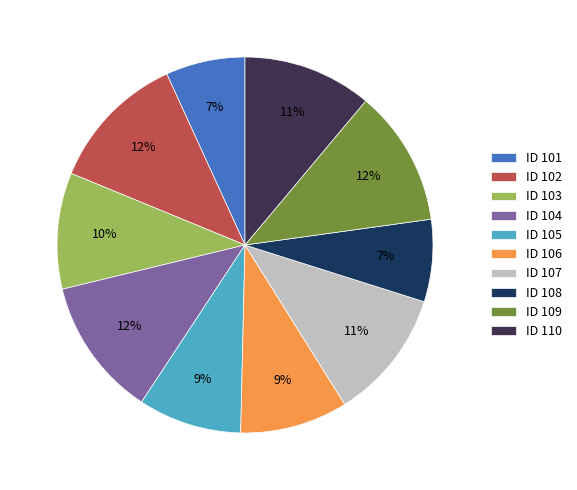

Combined, do ID 106 and ID 101 account for over 50%?

No